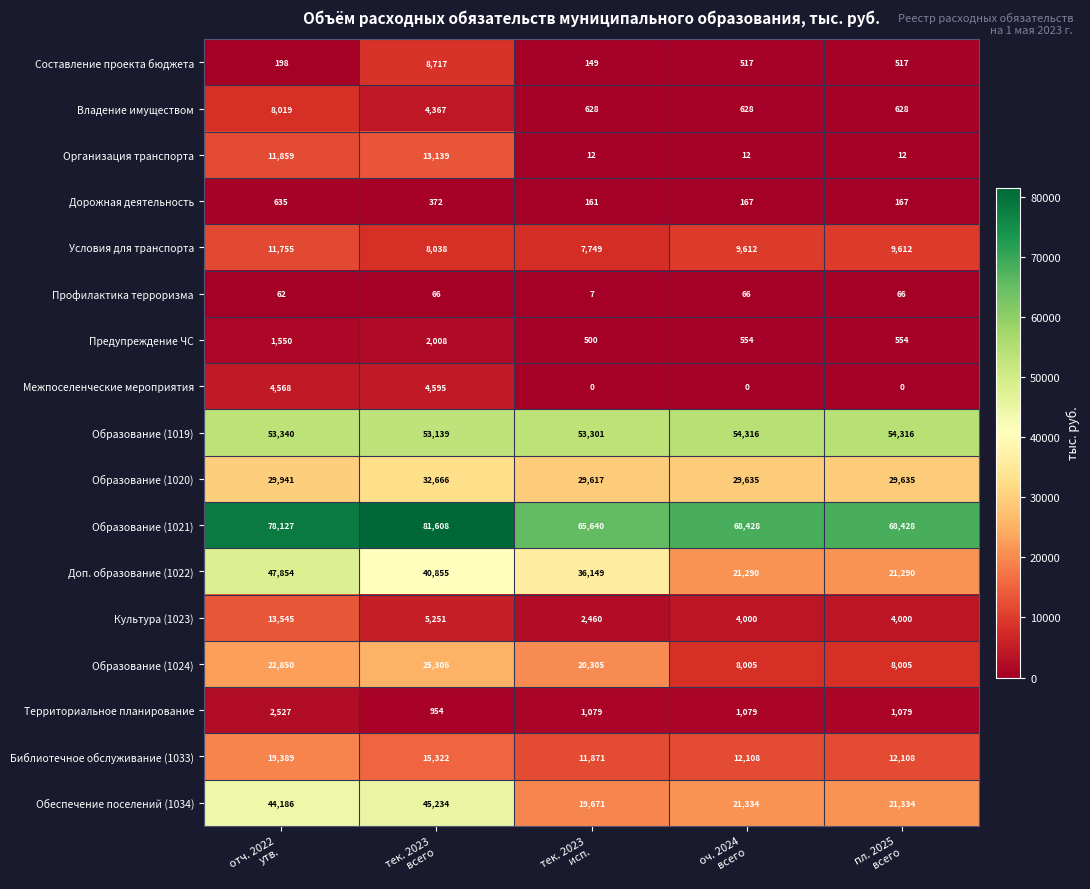

What is the difference between the maximum and minimum values in the Профилактика терроризма series?

59